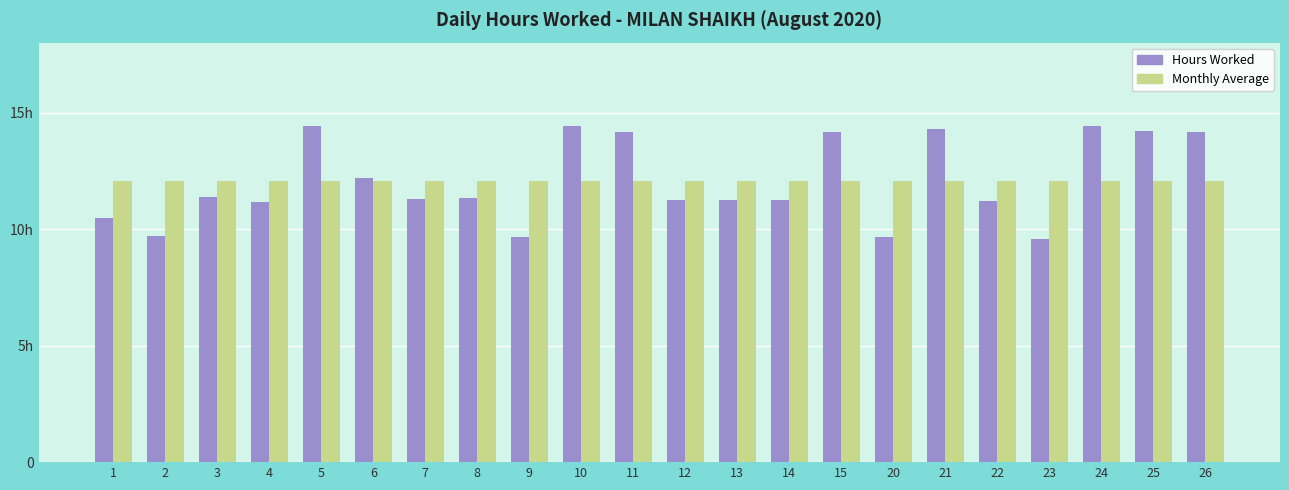

What are all the series names shown in the legend?

Hours Worked, Monthly Average